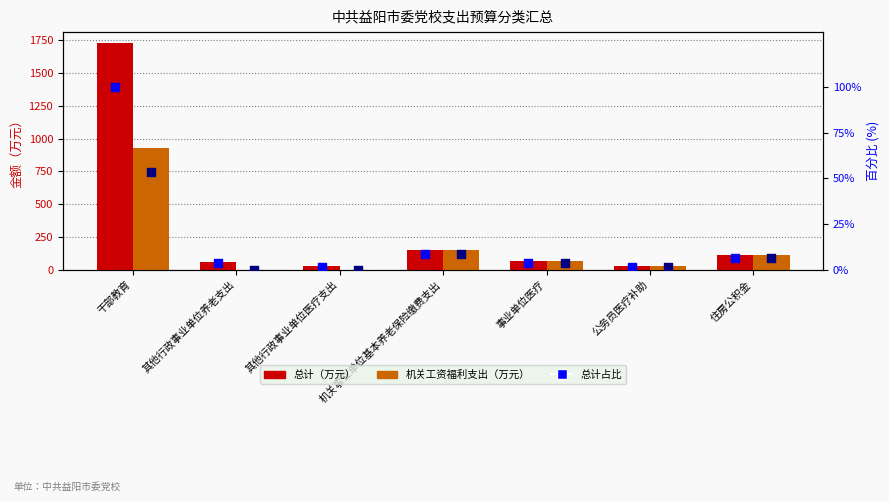

At which category is the sum across all series the highest?

干部教育